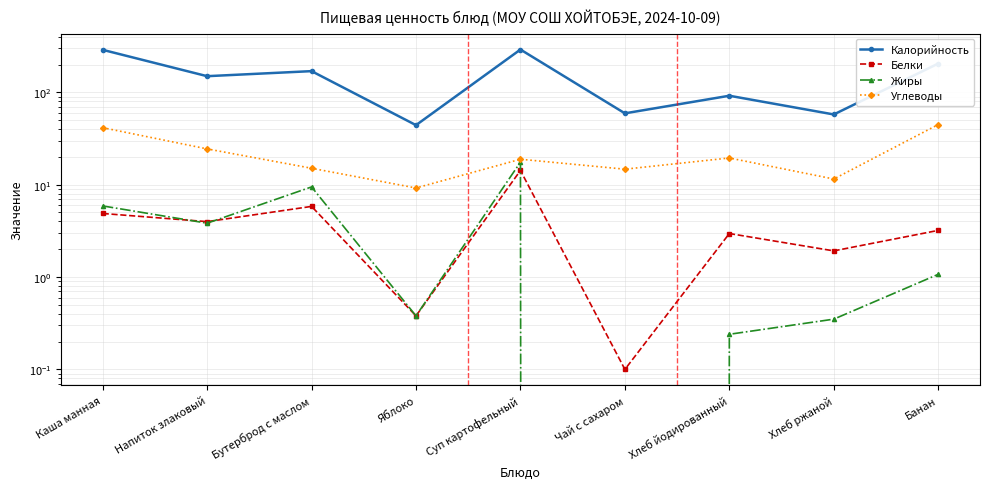

True or false: Жиры and Калорийность cross at least once.

False